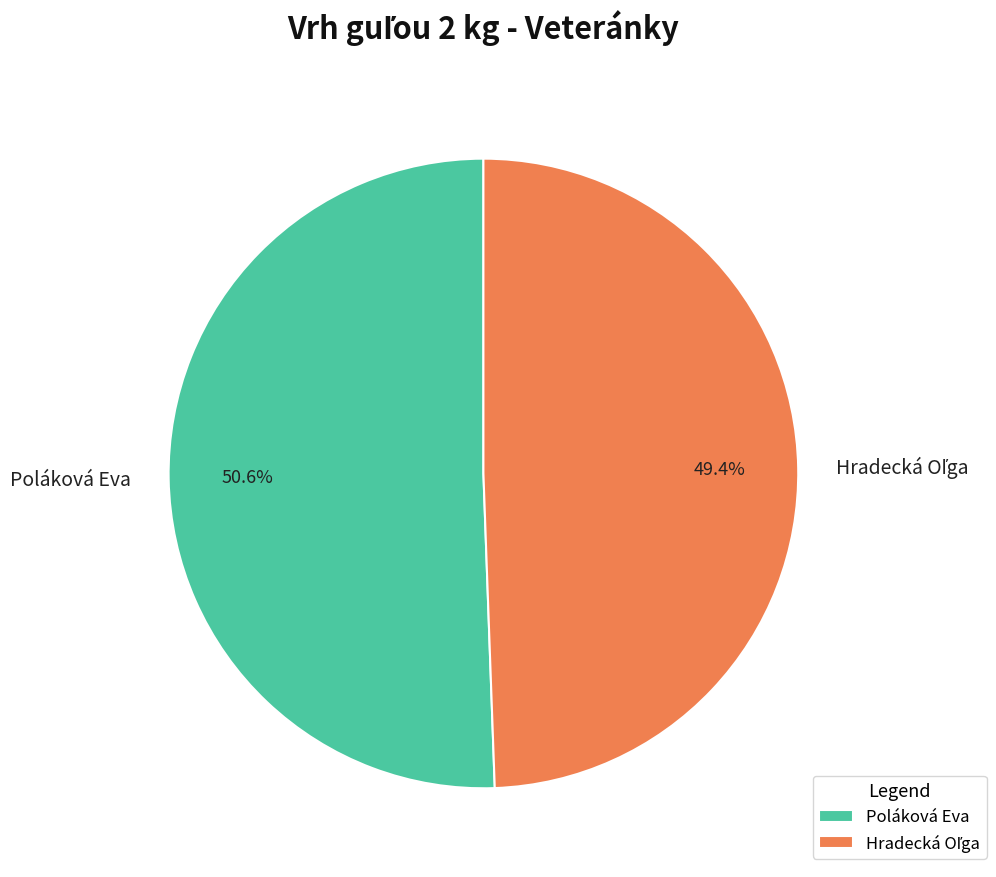

Does Poláková Eva represent more than half of the total?

Yes